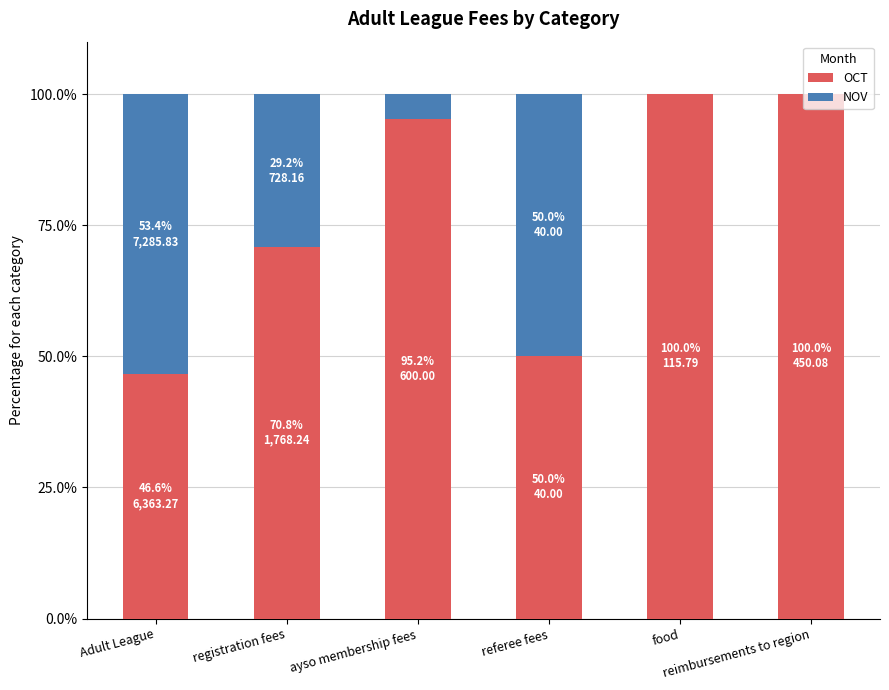

What is the highest value of the OCT series?

100.0